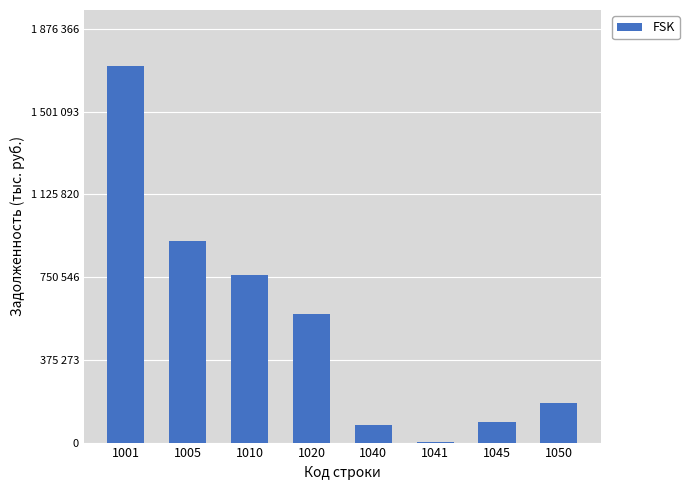

Are the bars horizontal?

No